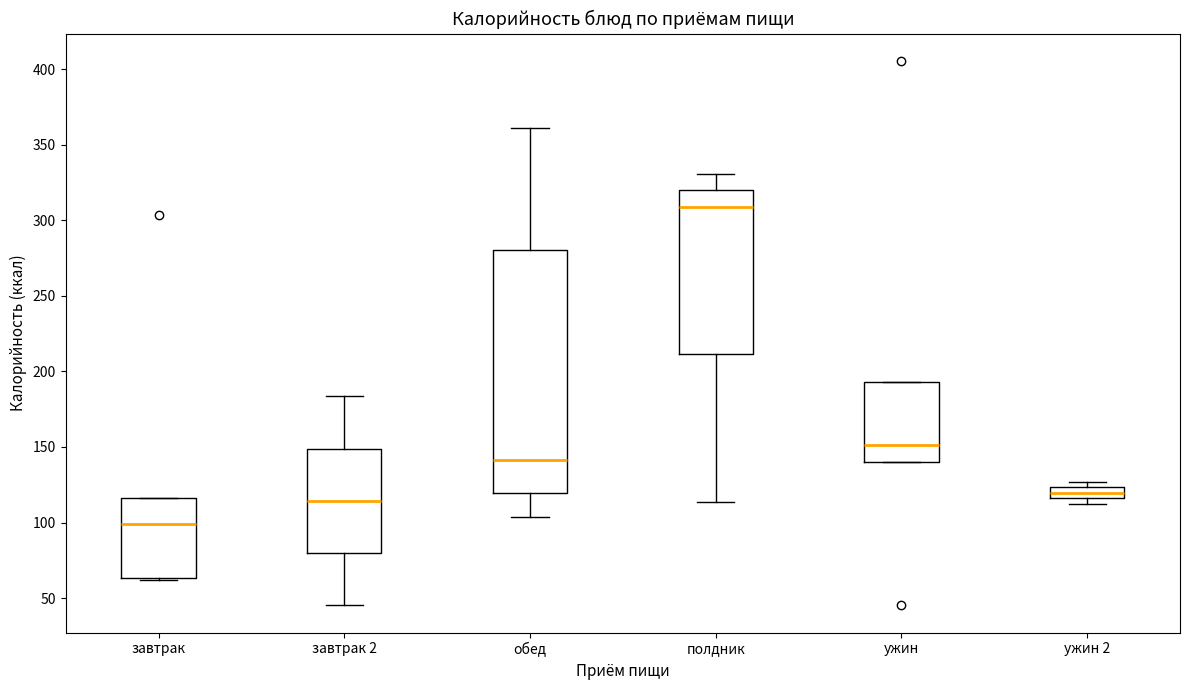

Which box has the lowest median line?

завтрак